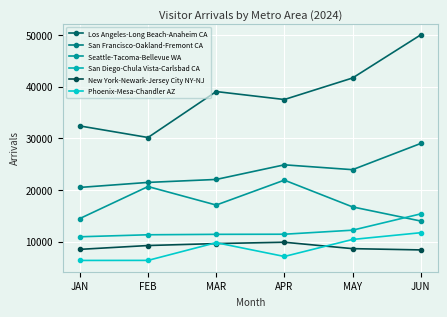

Reading right to left, what are all the values shown in this chart?

Los Angeles-Long Beach-Anaheim CA: JUN=50039.5	MAY=41688.6	APR=37521.0	MAR=39063.9	FEB=30166.5	JAN=32405.0
San Francisco-Oakland-Fremont CA: JUN=29014.5	MAY=23937.2	APR=24877.1	MAR=22045.8	FEB=21471.5	JAN=20498.4
Seattle-Tacoma-Bellevue WA: JUN=13992.5	MAY=16728.6	APR=21911.1	MAR=17087.0	FEB=20669.7	JAN=14473.9
San Diego-Chula Vista-Carlsbad CA: JUN=15377.1	MAY=12221.5	APR=11439.2	MAR=11417.7	FEB=11333.0	JAN=10944.7
New York-Newark-Jersey City NY-NJ: JUN=8400.5	MAY=8645.8	APR=9888.1	MAR=9628.0	FEB=9249.3	JAN=8507.9
Phoenix-Mesa-Chandler AZ: JUN=11731.3	MAY=10425.3	APR=7131.1	MAR=9803.3	FEB=6372.5	JAN=6362.1